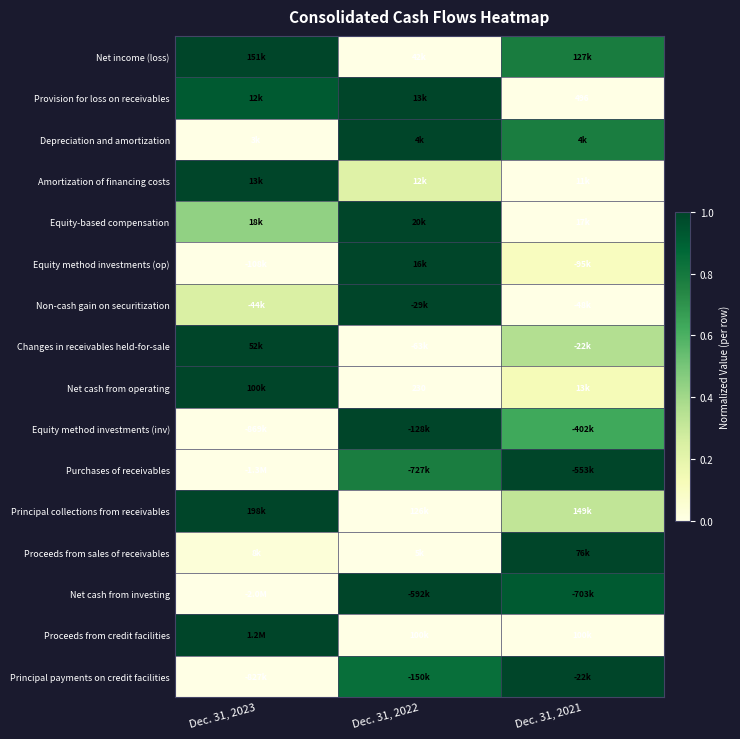

At which label is Amortization of financing costs closest to 0?

Dec. 31, 2021